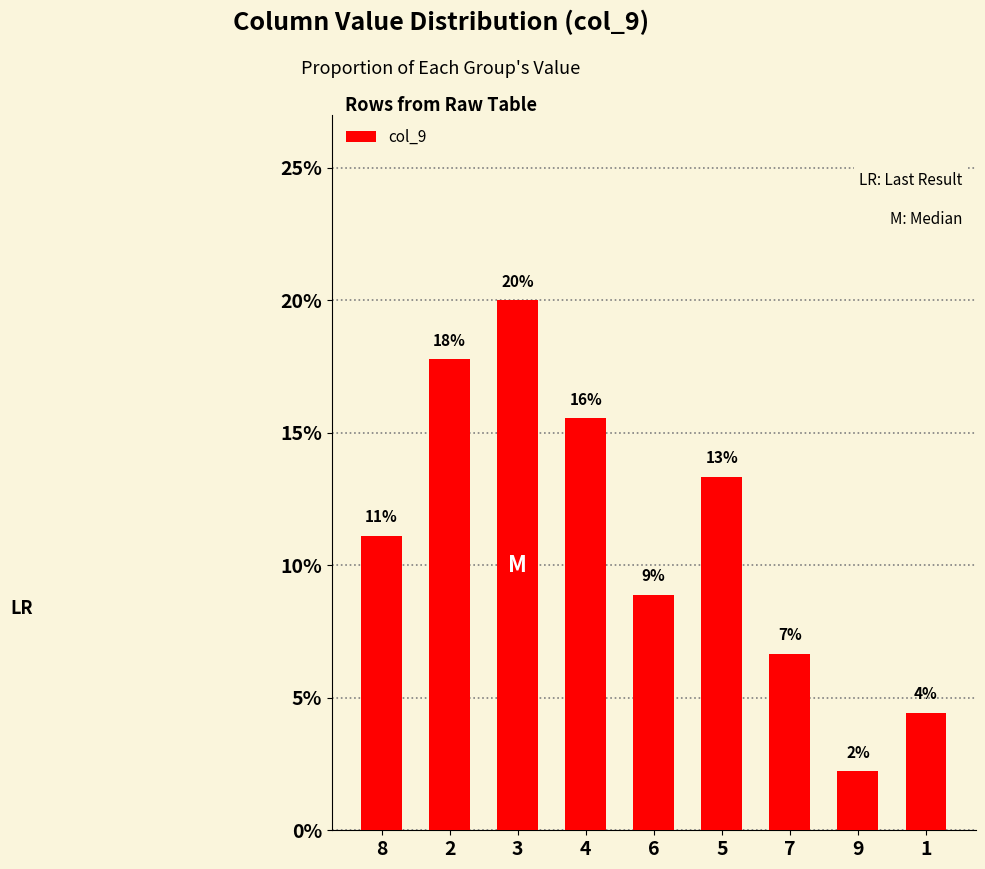

Reading left to right, transcribe all the data shown in this chart.

0.1	0.2	0.2	0.2	0.1	0.1	0.1	0.0	0.0